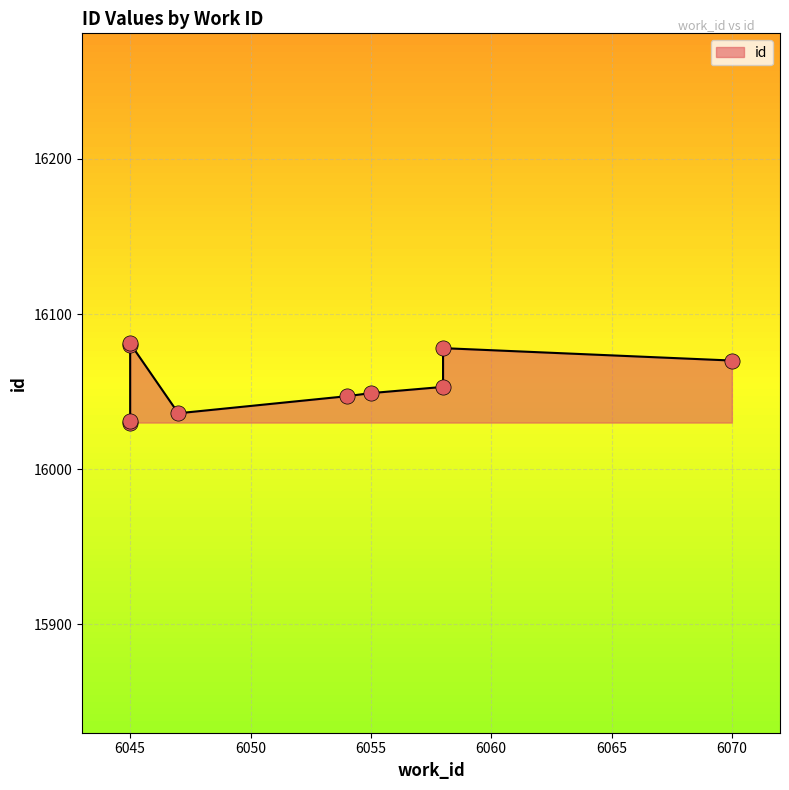

Which has a higher value, 6045 or 6045?

6045